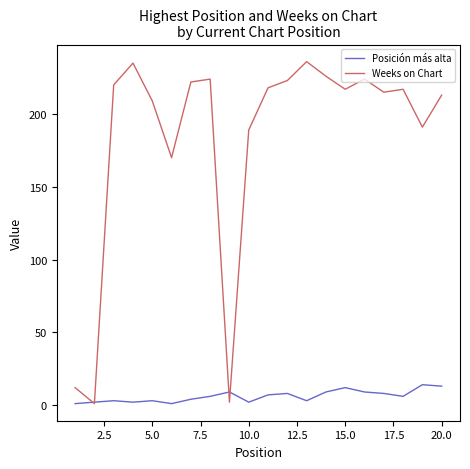

Rank the series by their average value, from highest to lowest.

Weeks on Chart, Posición más alta